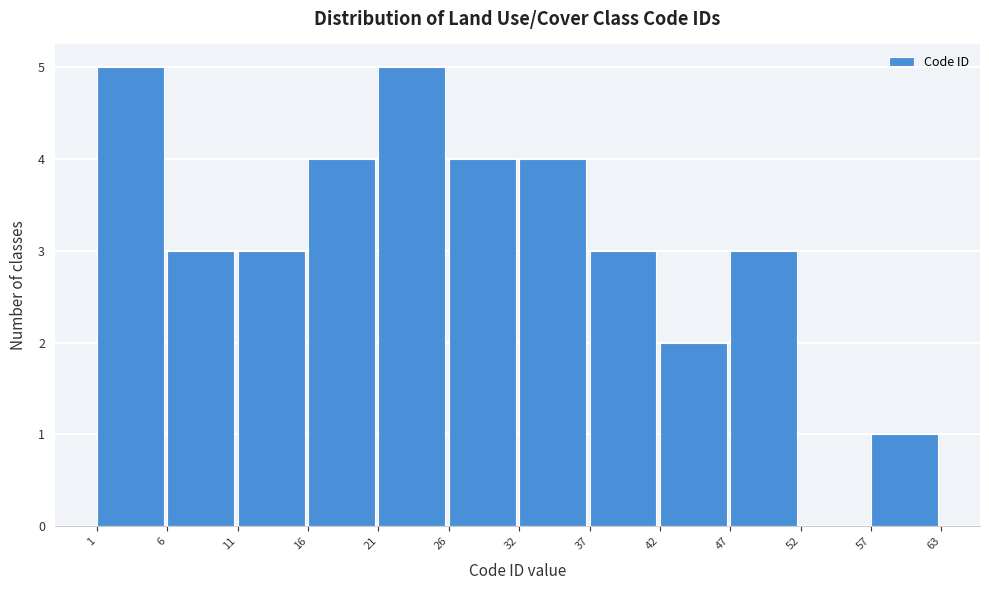

Reading right to left, transcribe all the data shown in this chart.

57=1	52=0	47=3	42=2	37=3	32=4	26=4	21=5	16=4	11=3	6=3	1=5